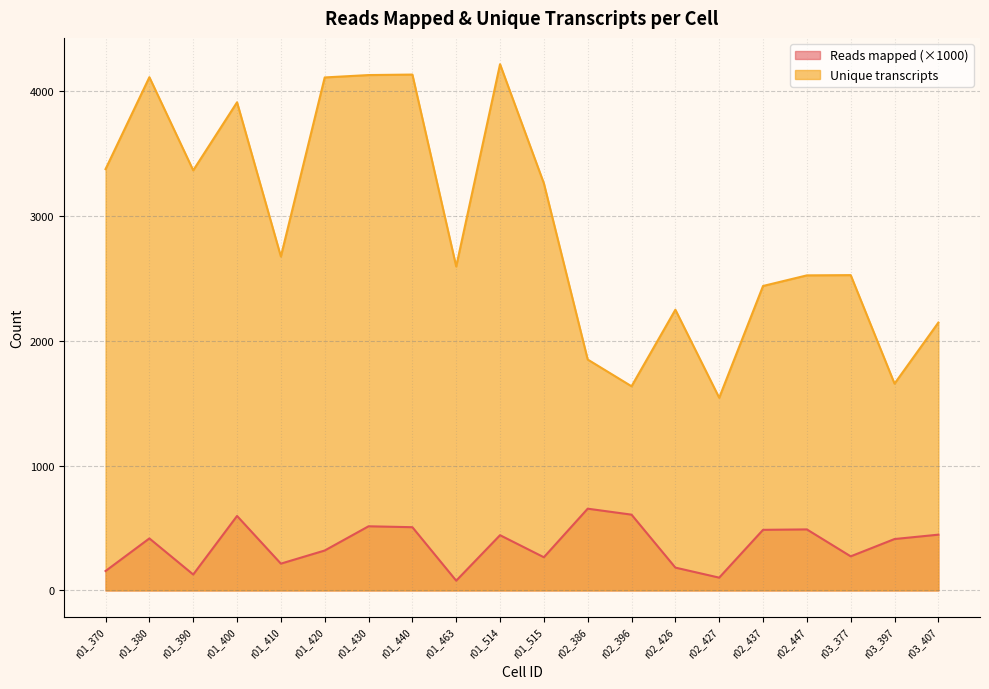

List the series in order of their overall mean, highest first.

Unique transcripts, Reads mapped (×1000)